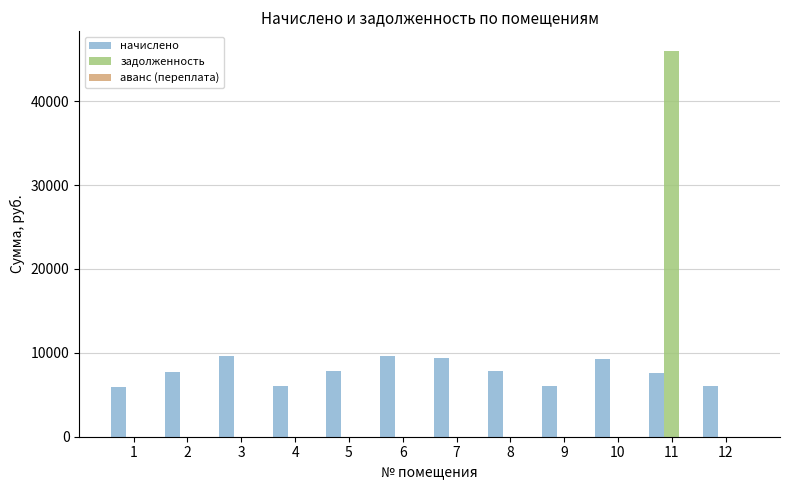

Does the chart contain stacked bars?

No